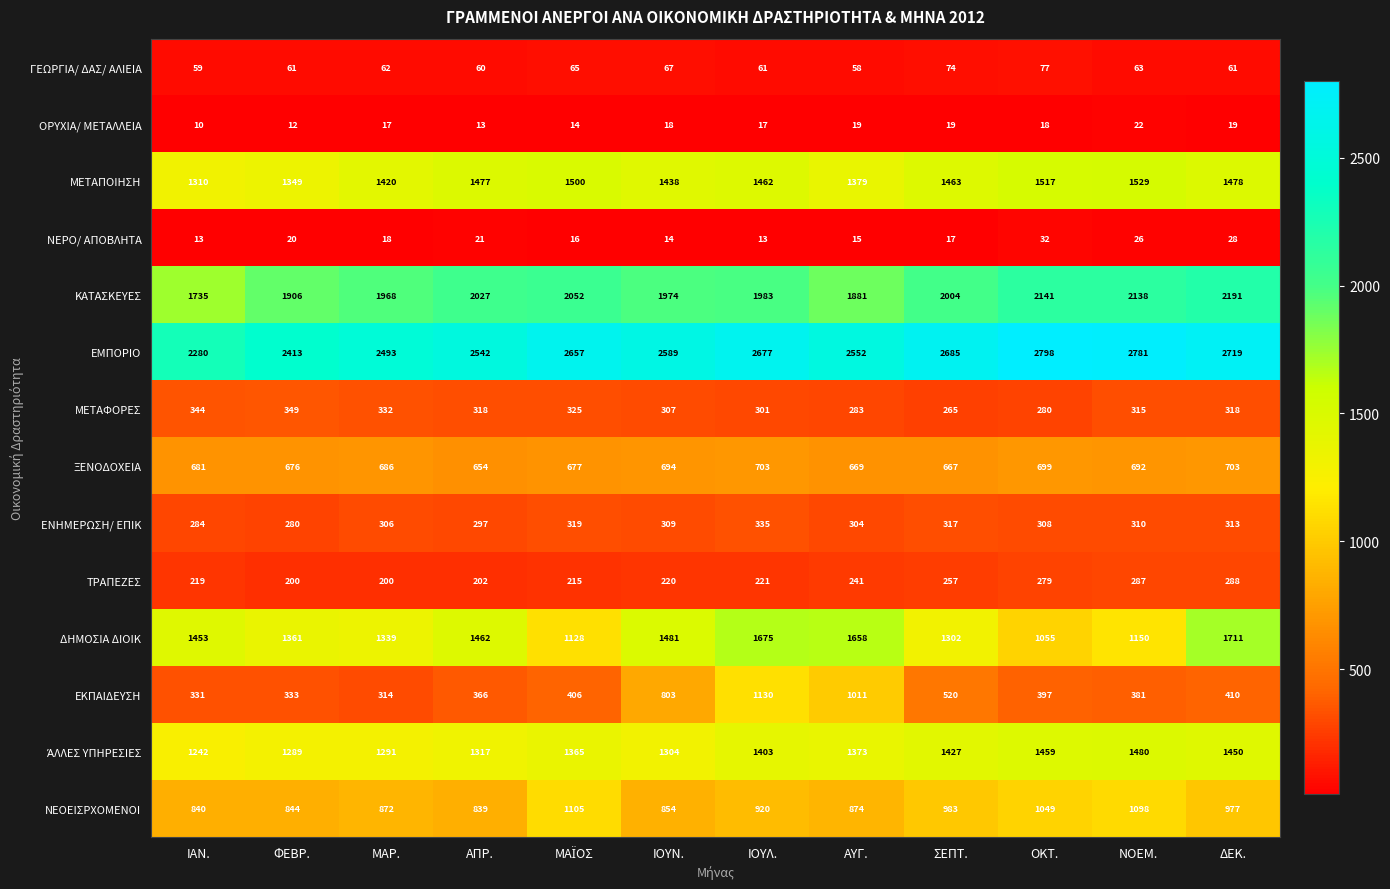

At which category is the sum across all series the highest?

ΙΟΥΛ.